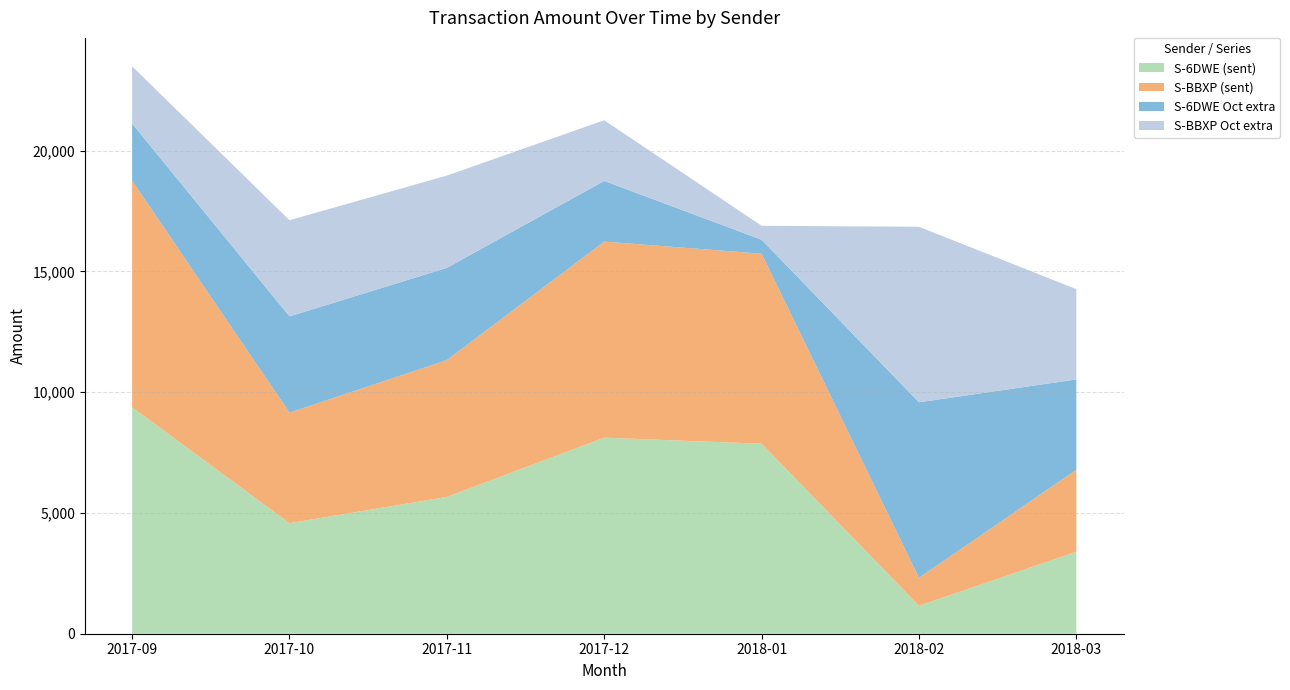

Reading left to right, transcribe all the data shown in this chart.

S-6DWE (sent): 2017-09=9377.0	2017-10=4577.0	2017-11=5664.0	2017-12=8117.0	2018-01=7866.8	2018-02=1158.0	2018-03=3394.5
S-BBXP (sent): 2017-09=9378.0	2017-10=4578.0	2017-11=5665.0	2017-12=8118.0	2018-01=7867.8	2018-02=1159.0	2018-03=3395.5
S-6DWE Oct extra: 2017-09=2369.0	2017-10=3982.0	2017-11=3819.0	2017-12=2512.0	2018-01=577.3	2018-02=7265.5	2018-03=3737.3
S-BBXP Oct extra: 2017-09=2370.0	2017-10=3983.0	2017-11=3820.0	2017-12=2513.0	2018-01=578.3	2018-02=7266.5	2018-03=3738.3